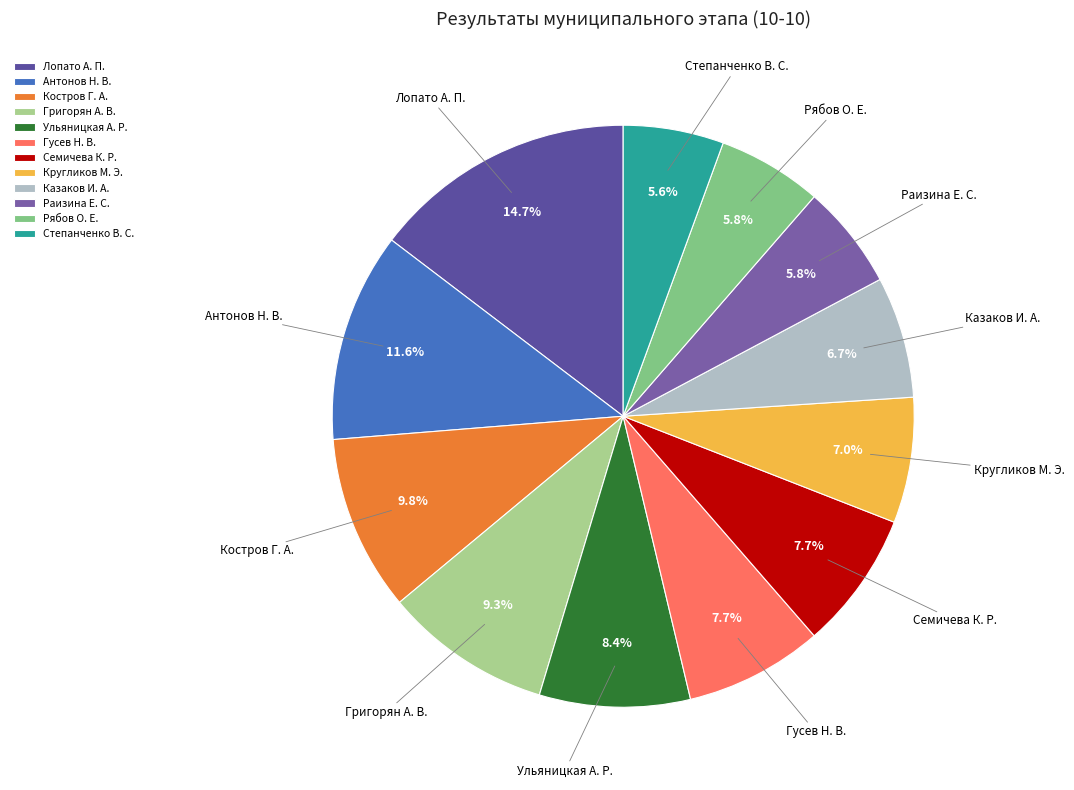

Which slice is the largest?

Лопато А. П.